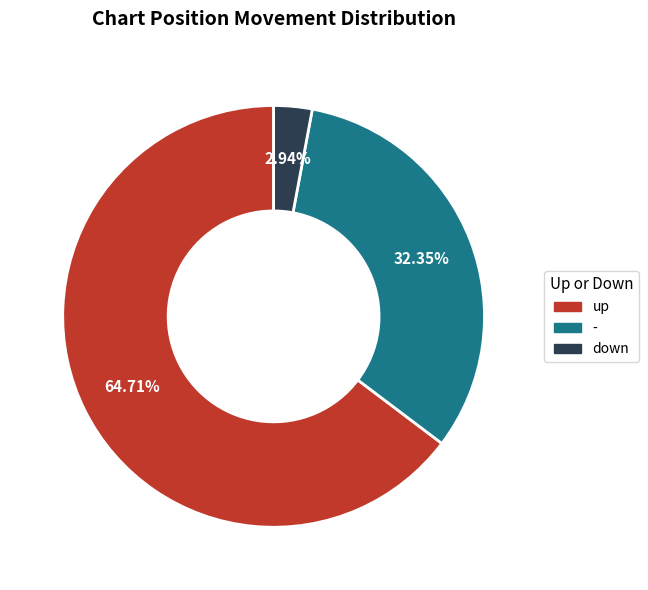

What is the smallest slice in the pie chart?

down